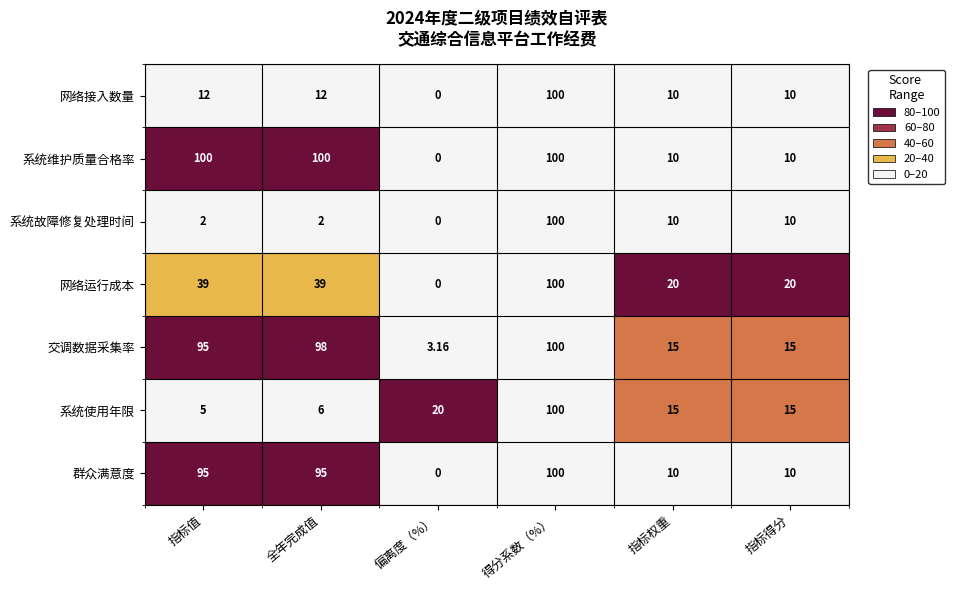

How many distinct data groups are displayed?

7